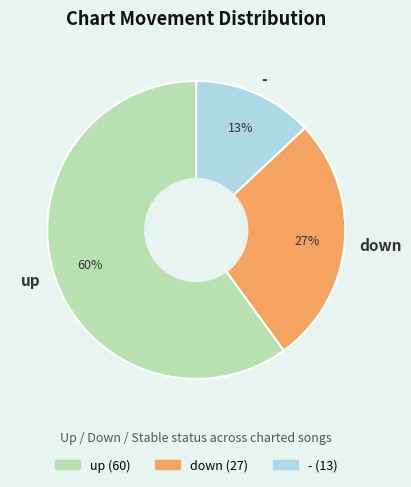

Which category has the smallest portion of the pie?

-